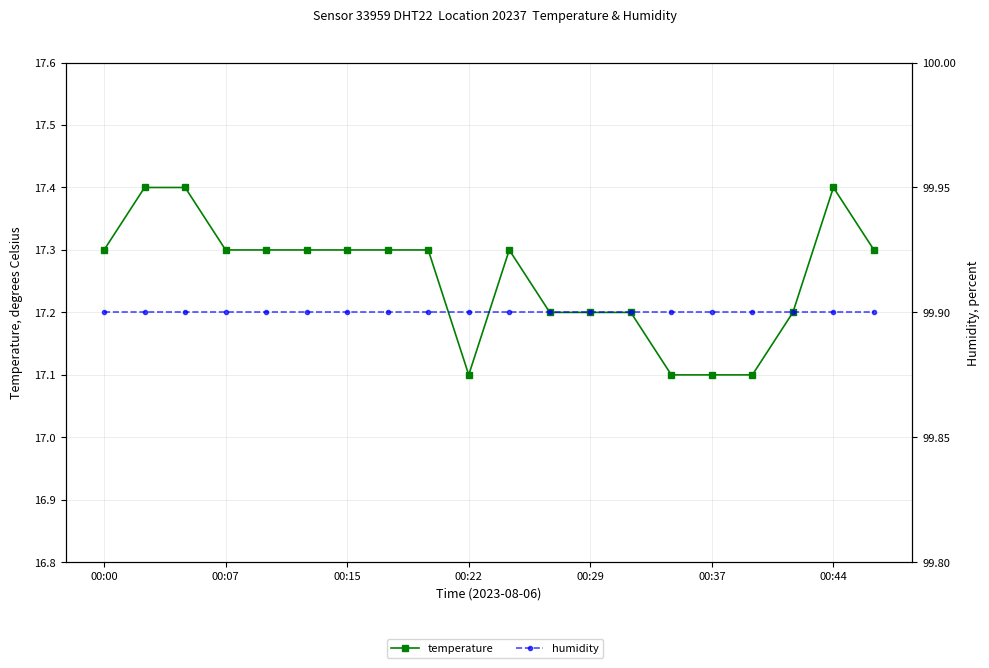

Which series has the largest total across all categories?

humidity